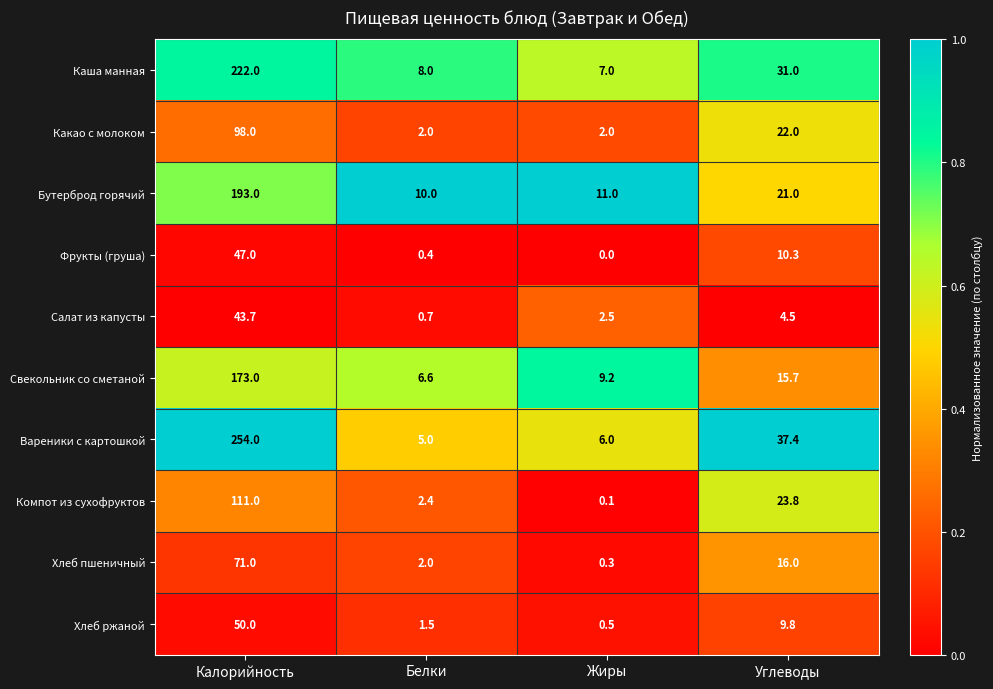

At how many categories does at least one series exceed 0?

4